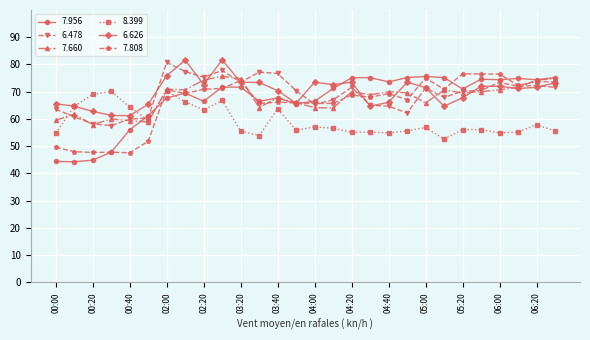

What are all the series names shown in the legend?

7.956, 6.478, 7.660, 8.399, 6.626, 7.808